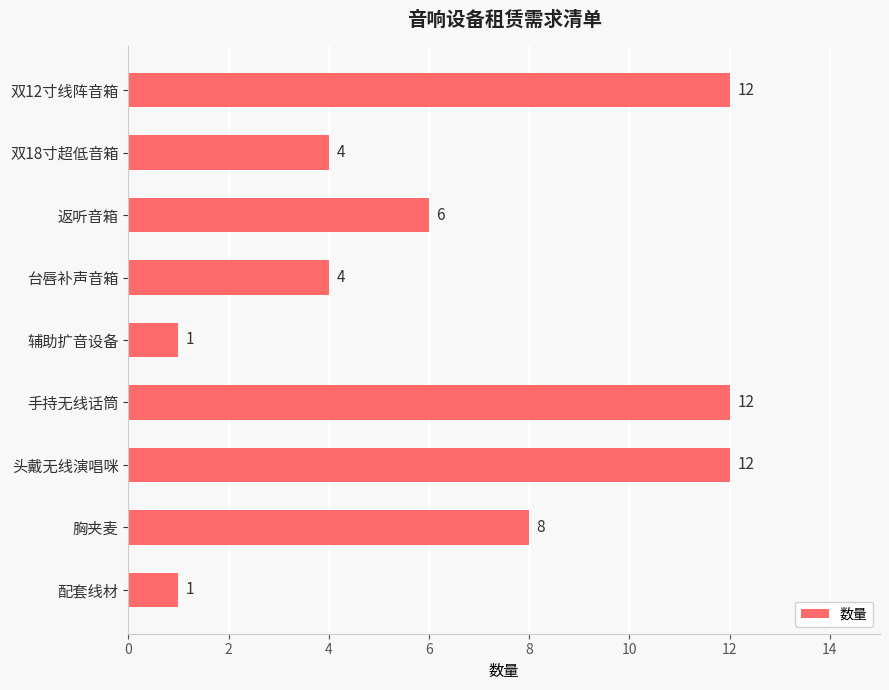

What is the average value?

7